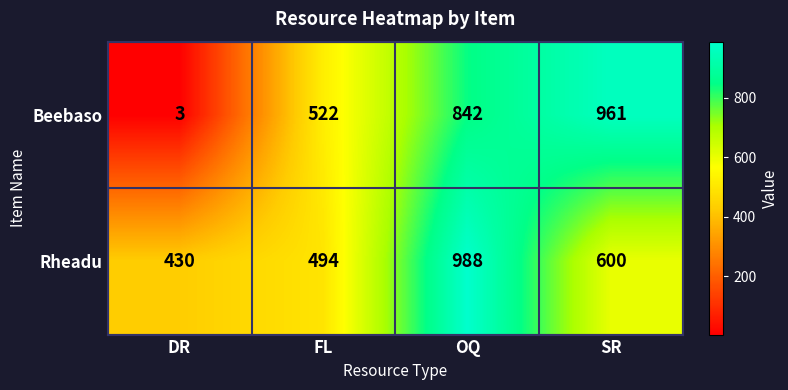

Is it true that Rheadu equals 954 at SR?

False